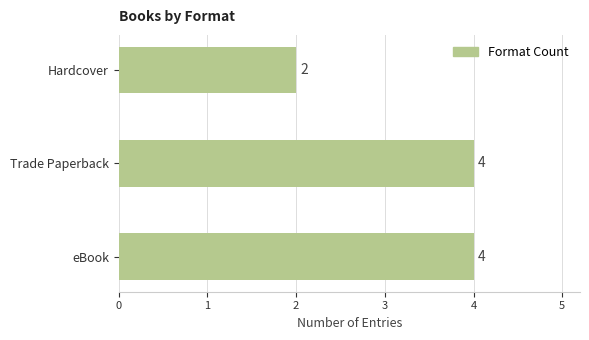

Reading top to bottom, what are all the values shown in this chart?

2	4	4